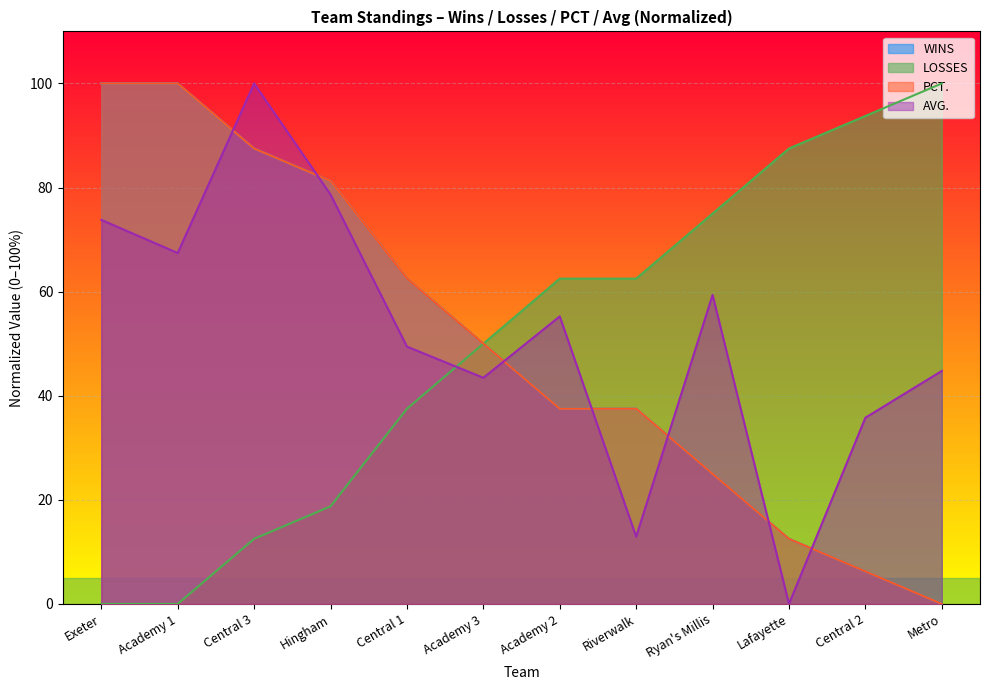

What is the value of the AVG. point at the 4th from the left?

78.7